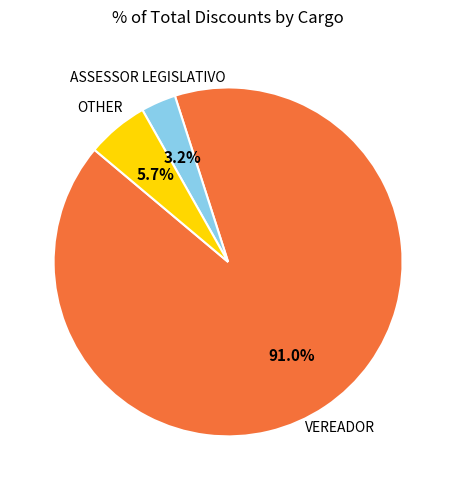

Between ASSESSOR LEGISLATIVO and OTHER, which is larger?

OTHER